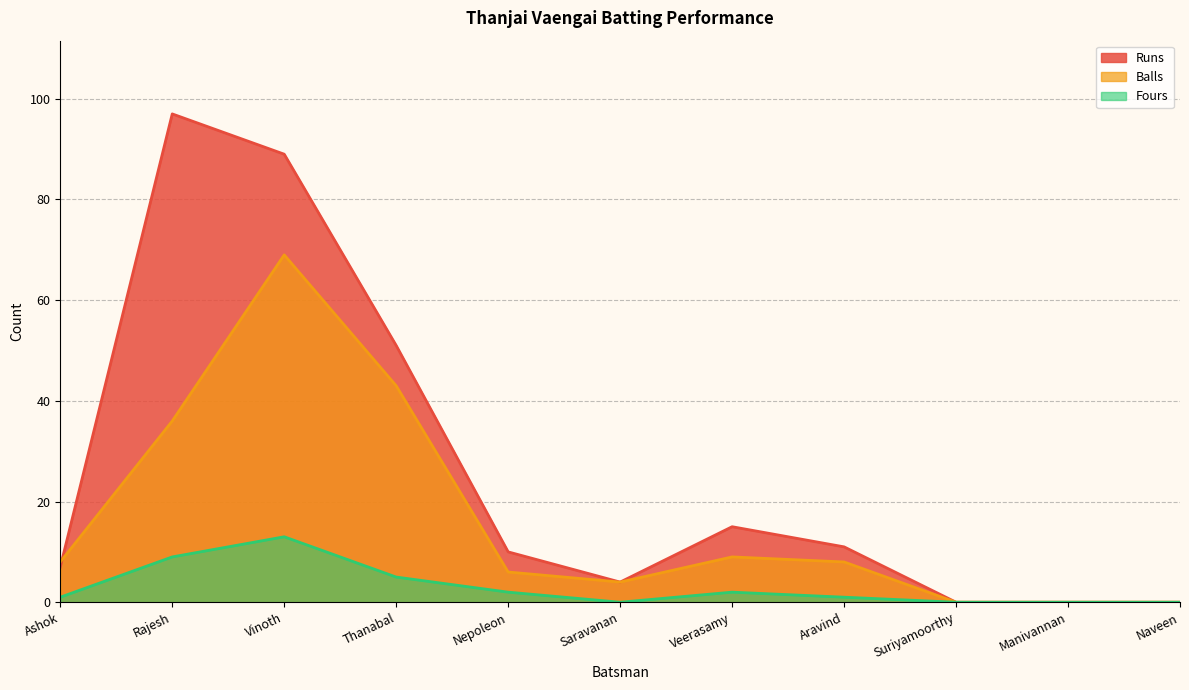

At which label is Balls closest to 34?

Rajesh